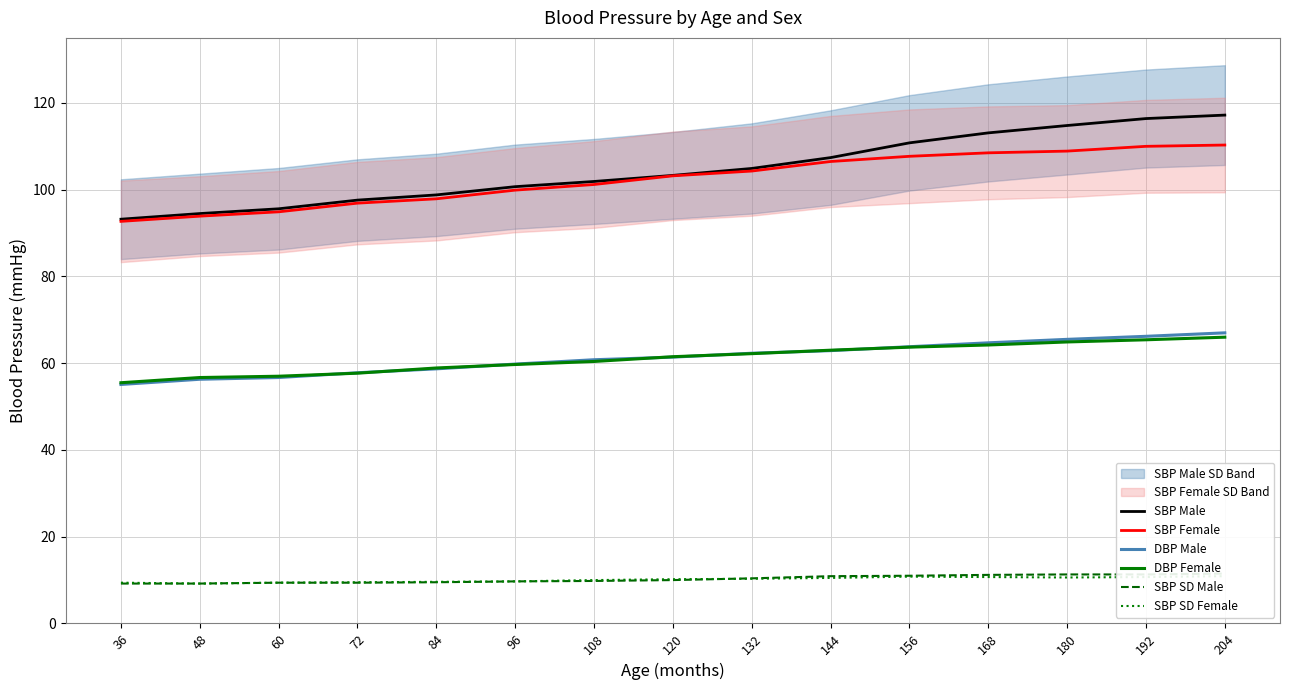

Between 168 and 192, which is larger?

192